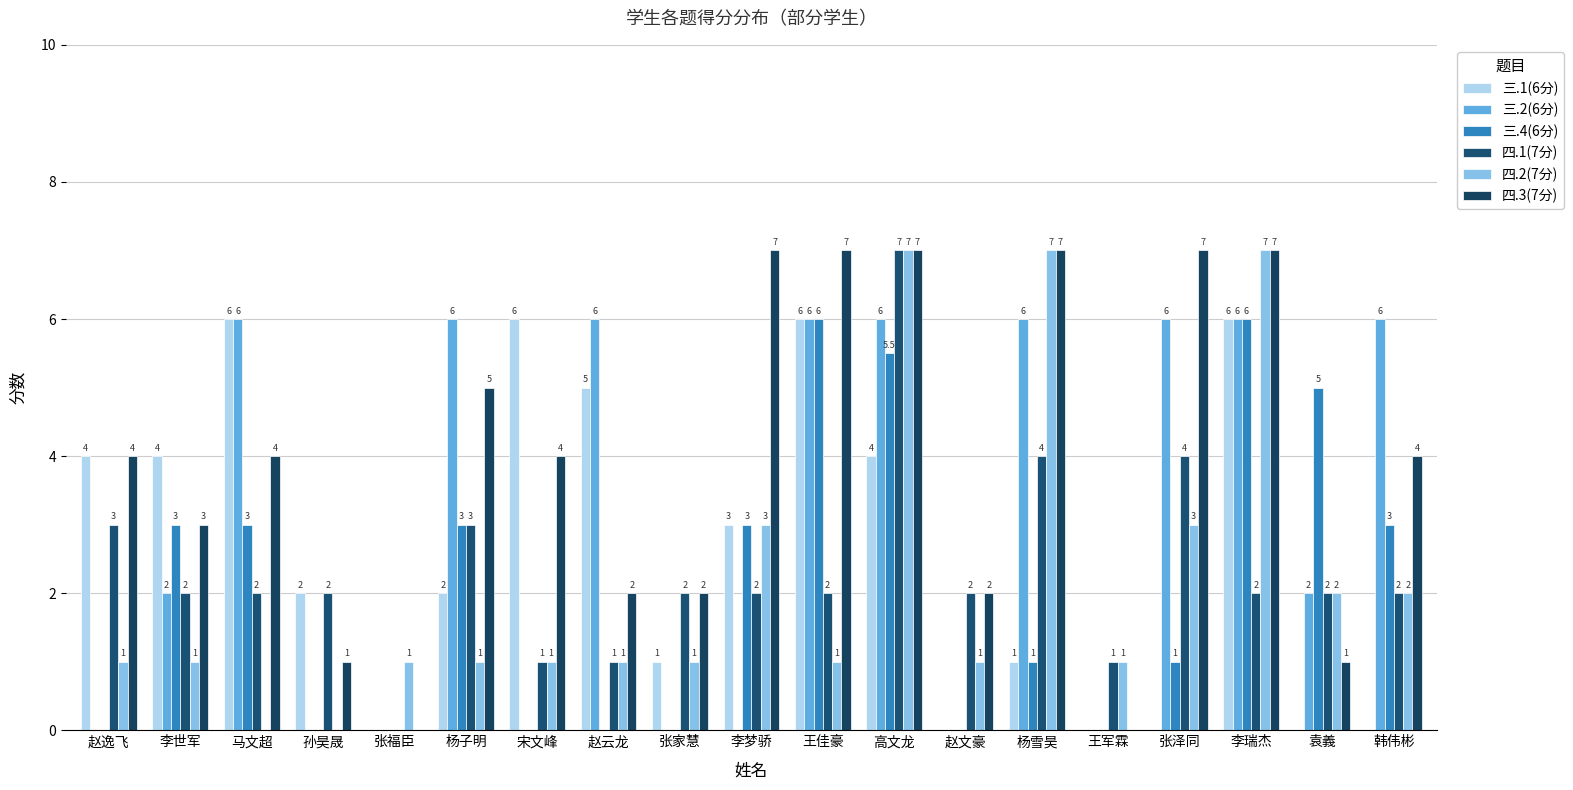

How many groups of bars are there?

19